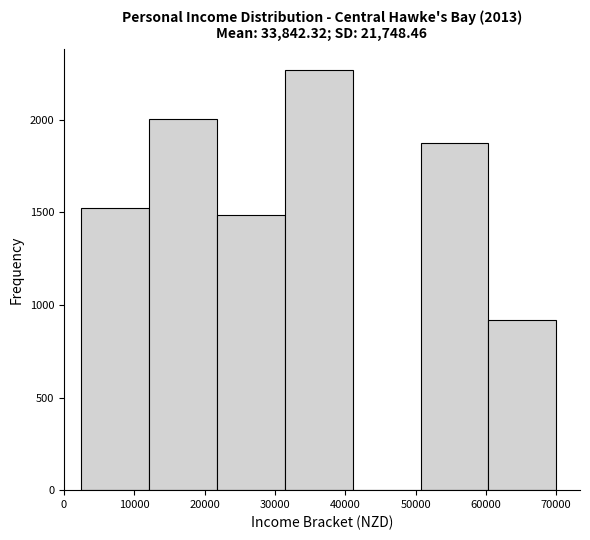

Over which range of the x-axis is the bar tallest?

31000 to 41000